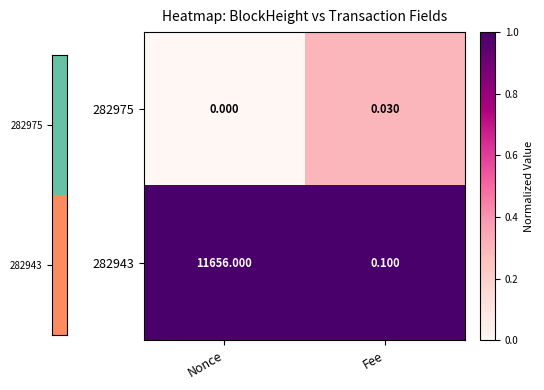

Is the value of 282975 at Nonce greater than the value of 282943 at Fee?

No